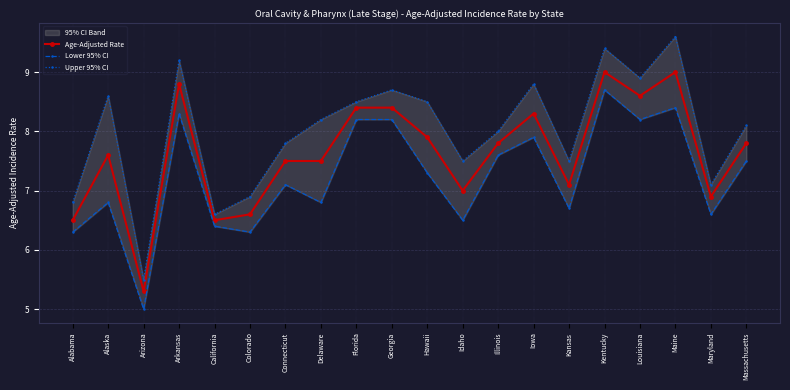

What position from the right is Delaware?

13